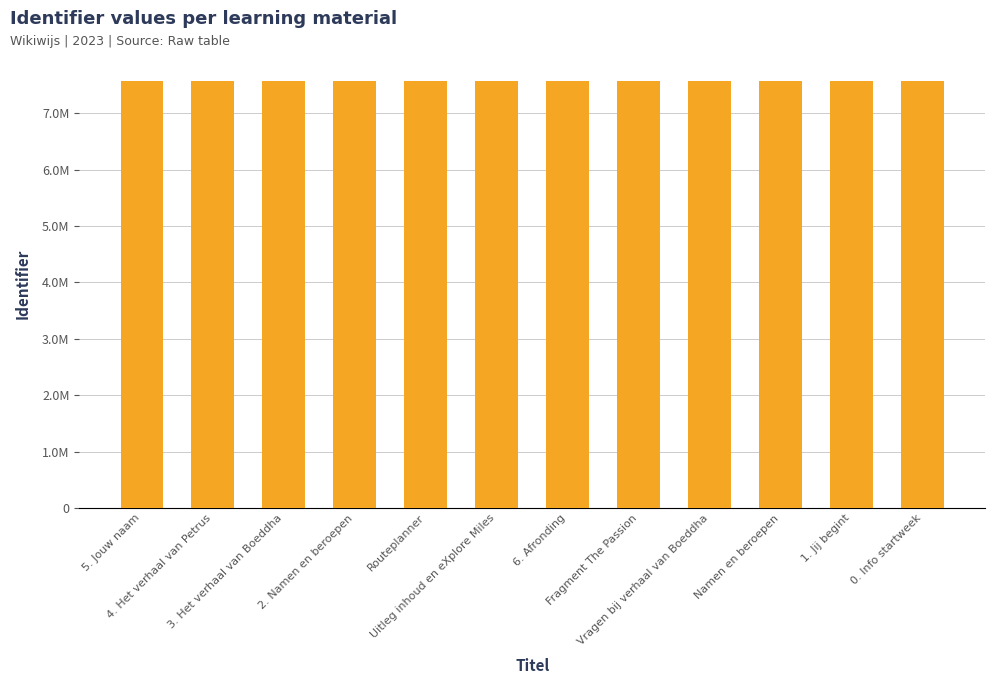

Reading left to right, what are all the values shown in this chart?

7565528	7565527	7565526	7565525	7563237	7563236	7563233	7563225	7563221	7563217	7563208	7563201